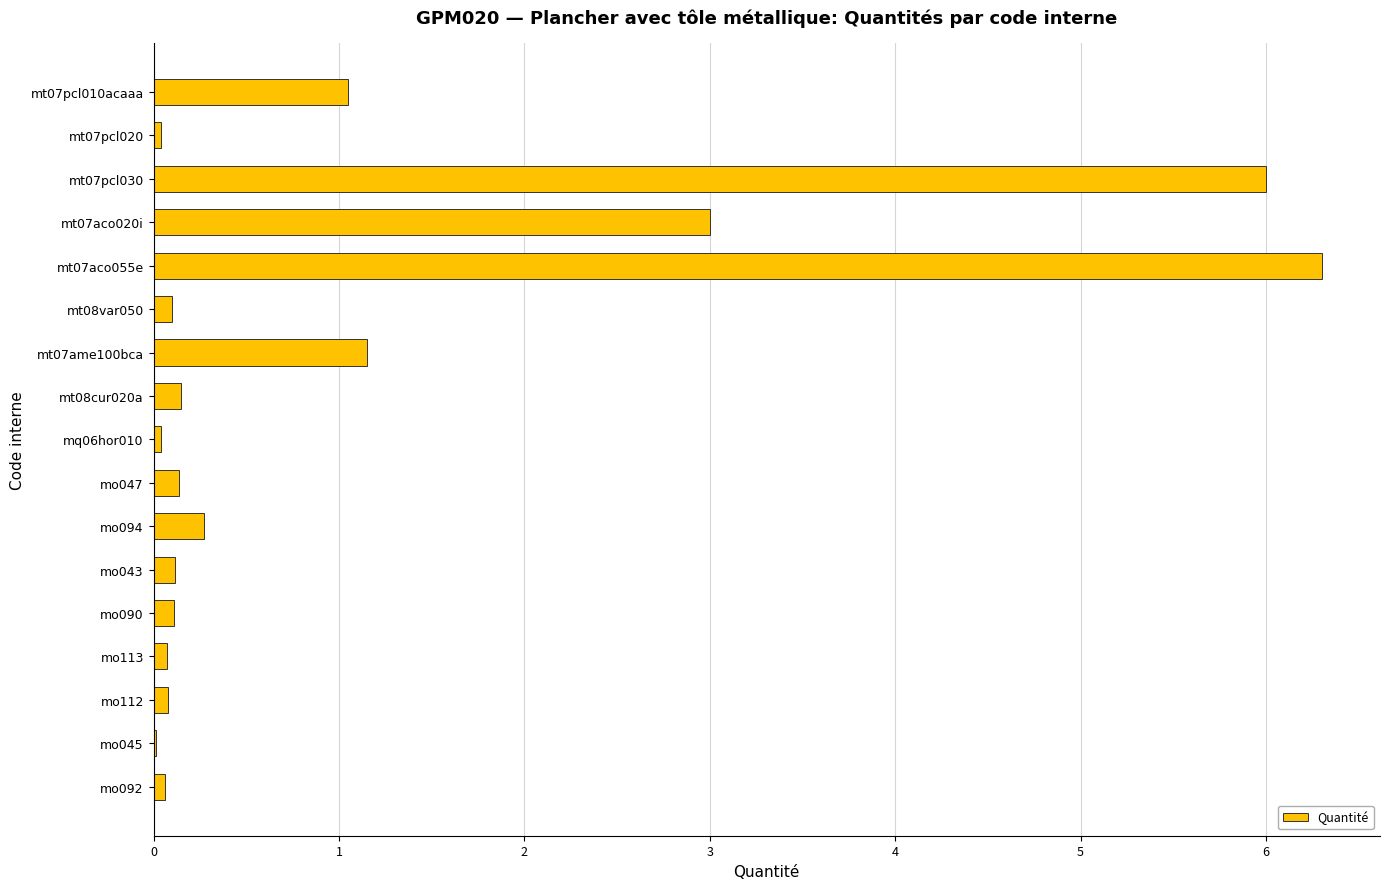

Which label corresponds to the largest value in the chart?

mt07aco055e